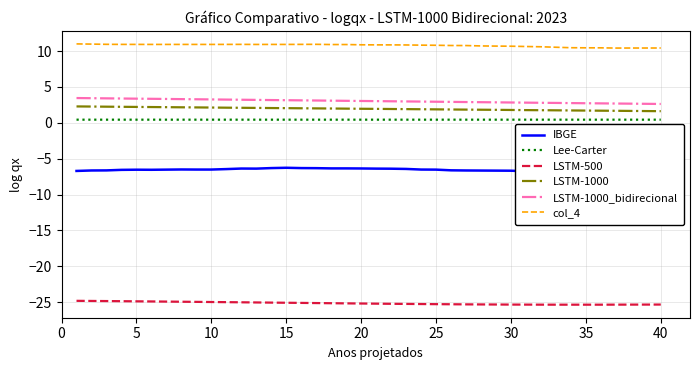

Is it true that LSTM-1000_bidirecional equals 3.3 at 10?

True